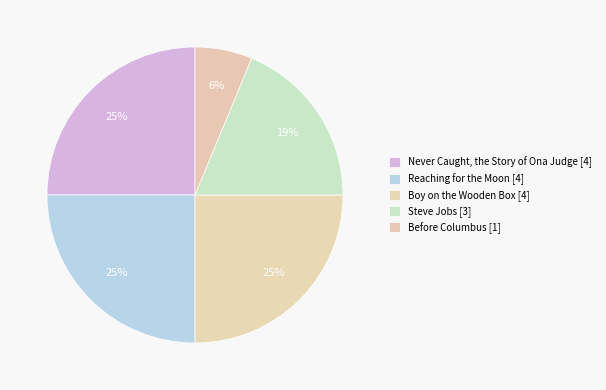

How many slices are in this pie chart?

5